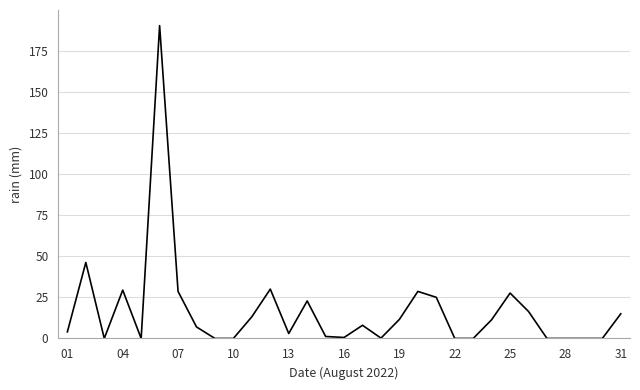

What is the greatest value displayed?

190.2